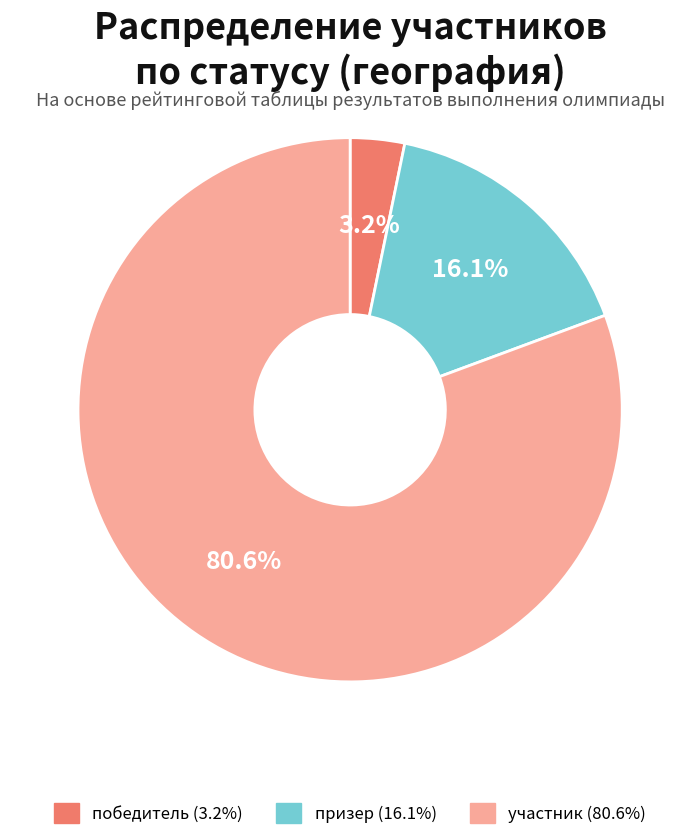

Which has a higher value, участник or призер?

участник